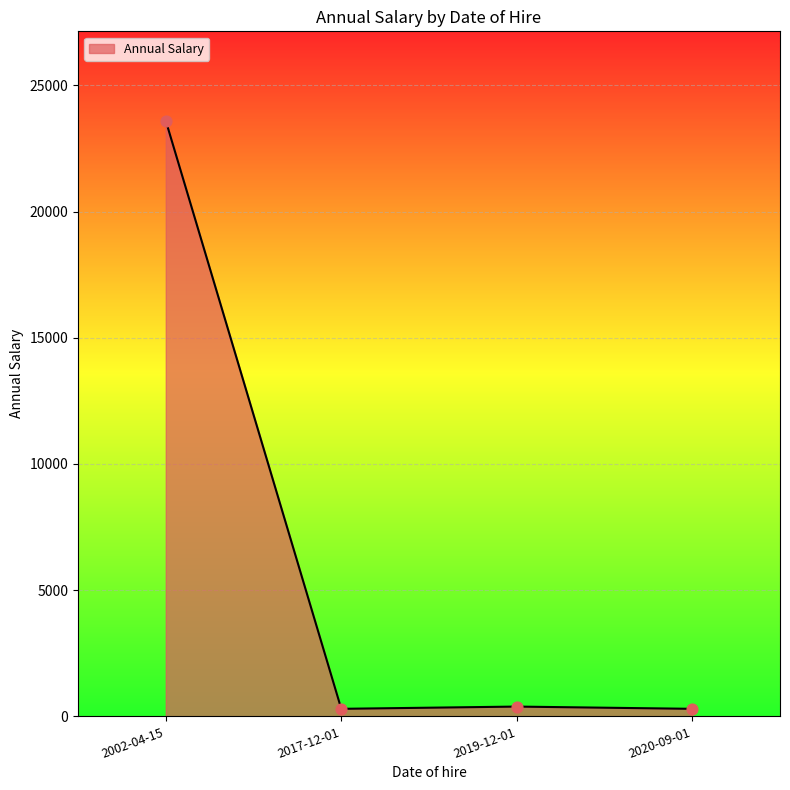

Approximately how many times larger is the value at 2002-04-15 compared to 2019-12-01?

60.9